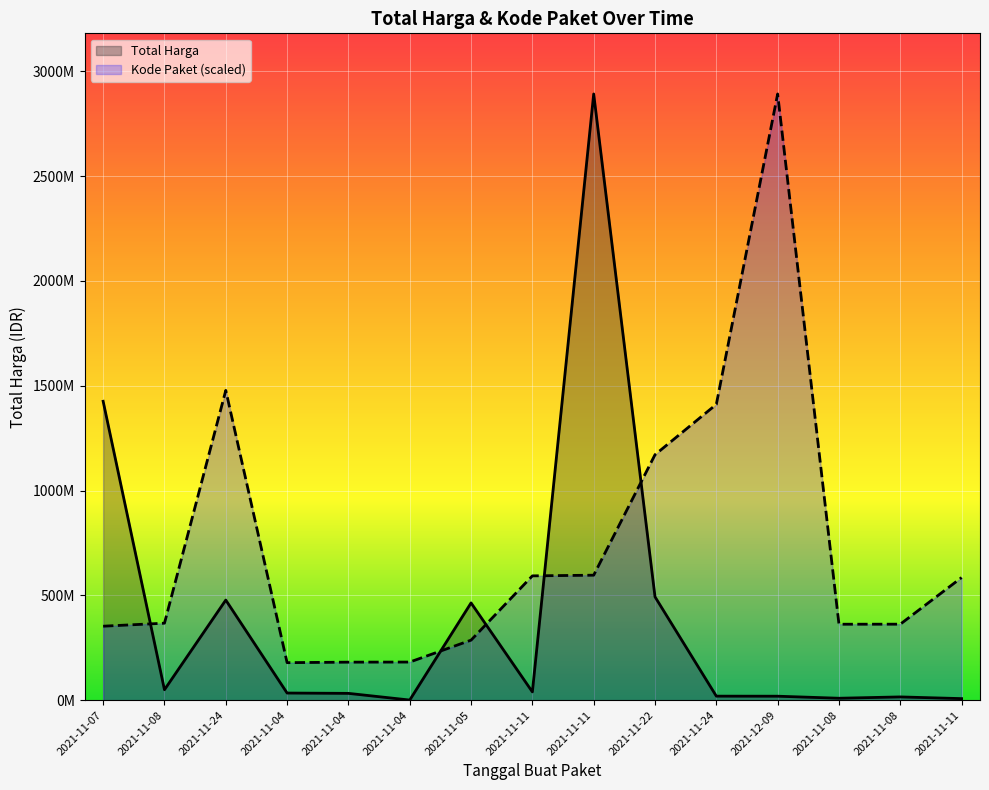

What are all the series names shown in the legend?

Total Harga, Kode Paket (scaled)